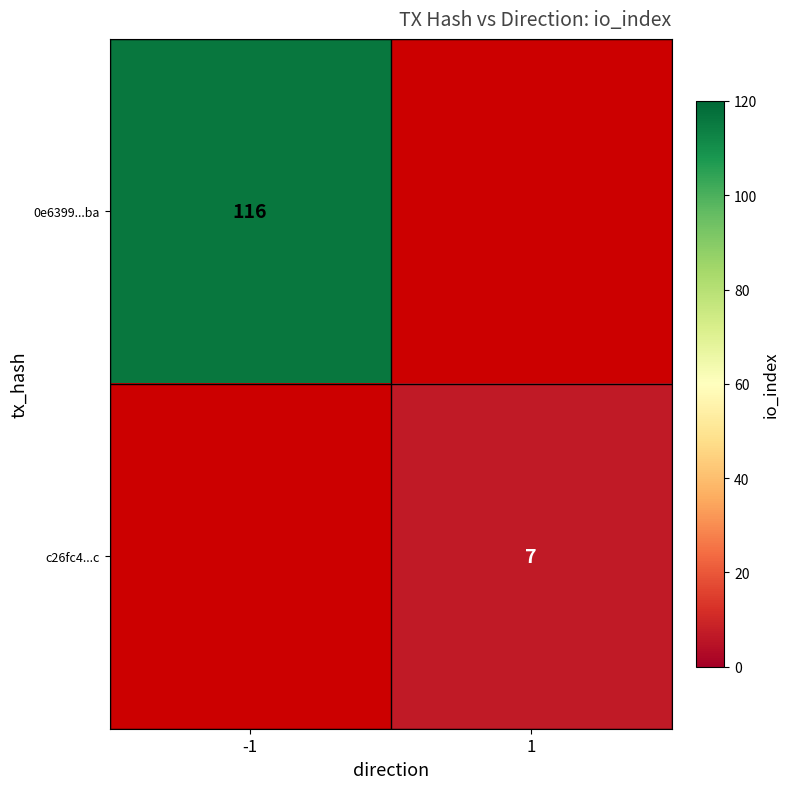

Is it true that 0e6399...ba equals 72 at -1?

False